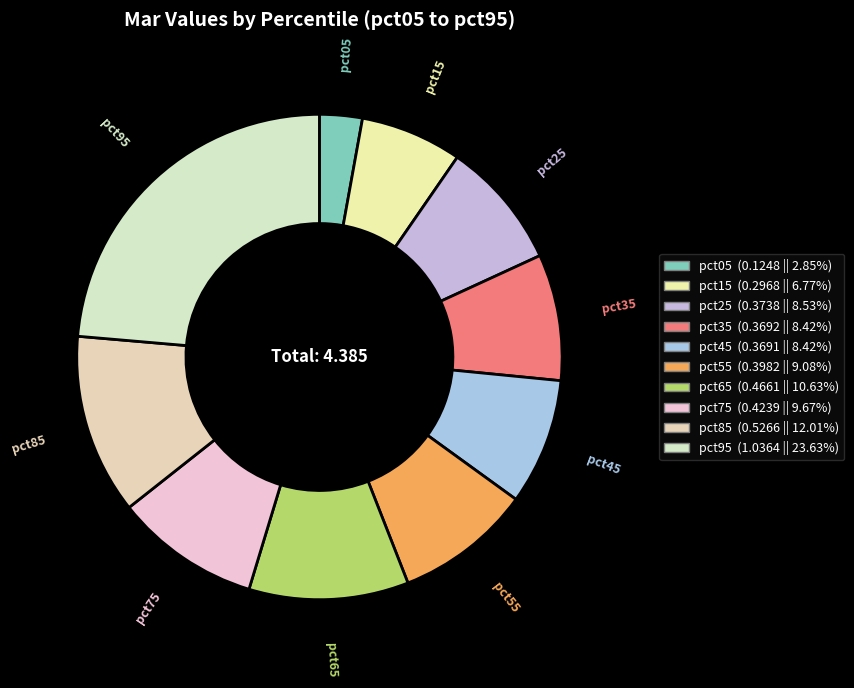

Does pct55 account for over 50% of the chart?

No